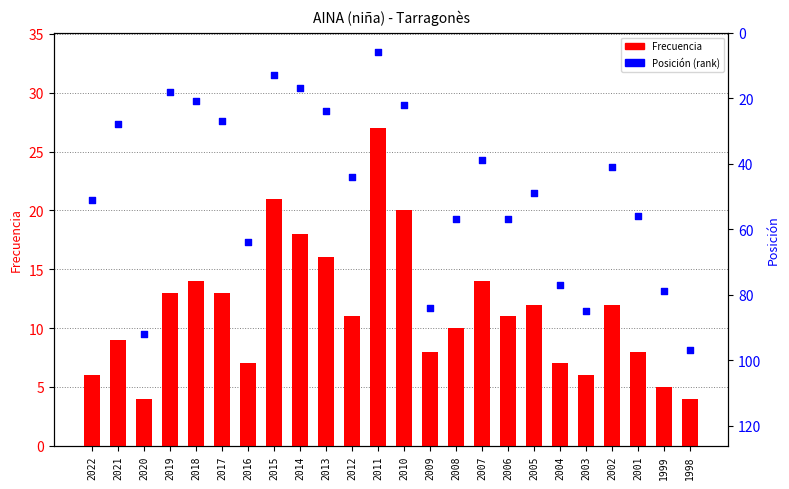

Which series contains the lowest Y value?

Frecuencia